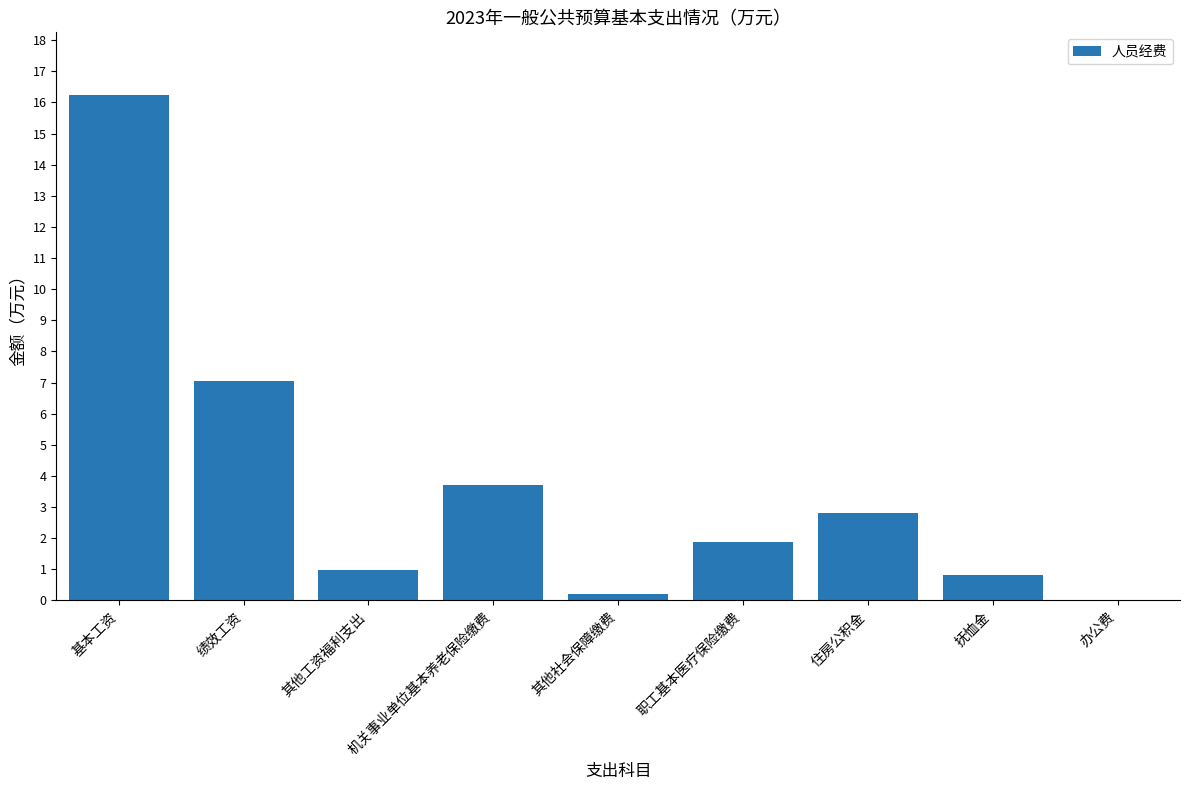

What is the difference between the values at 其他工资福利支出 and 其他社会保障缴费?

0.8